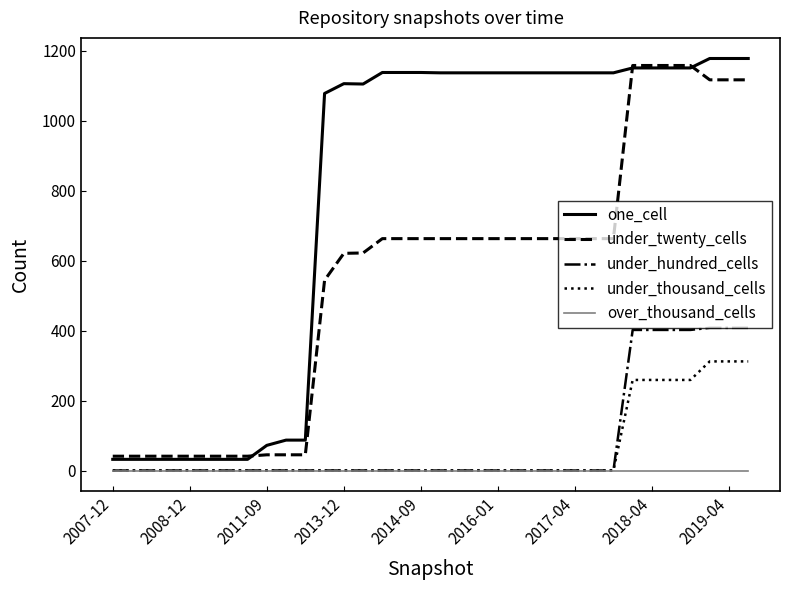

Which series has the largest total across all categories?

one_cell